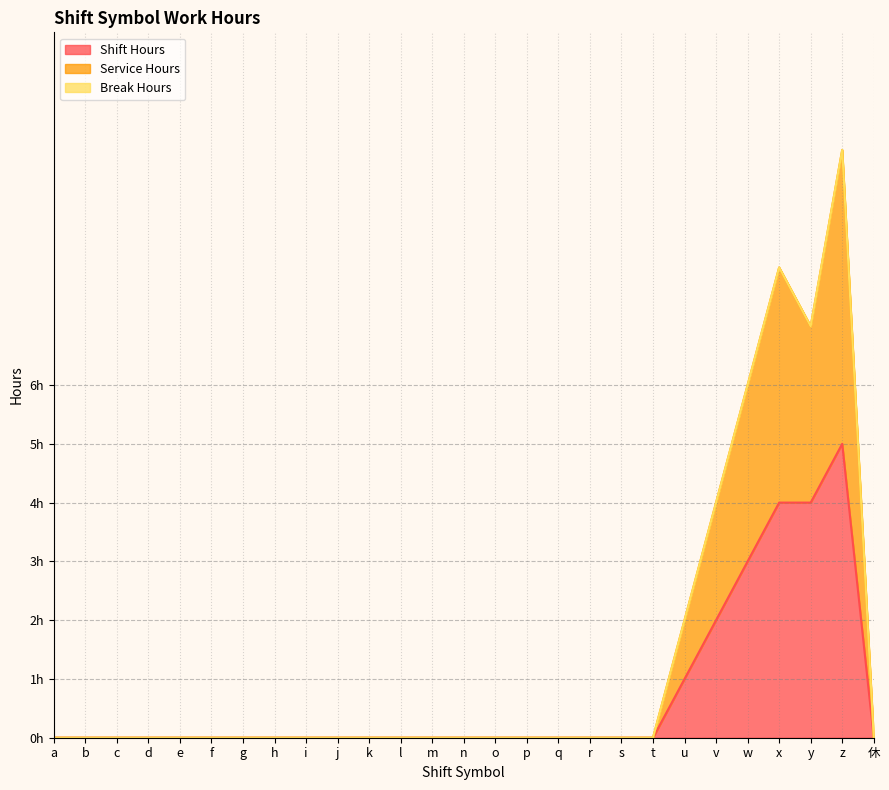

Between g and m, which series saw the biggest shift?

Shift Hours